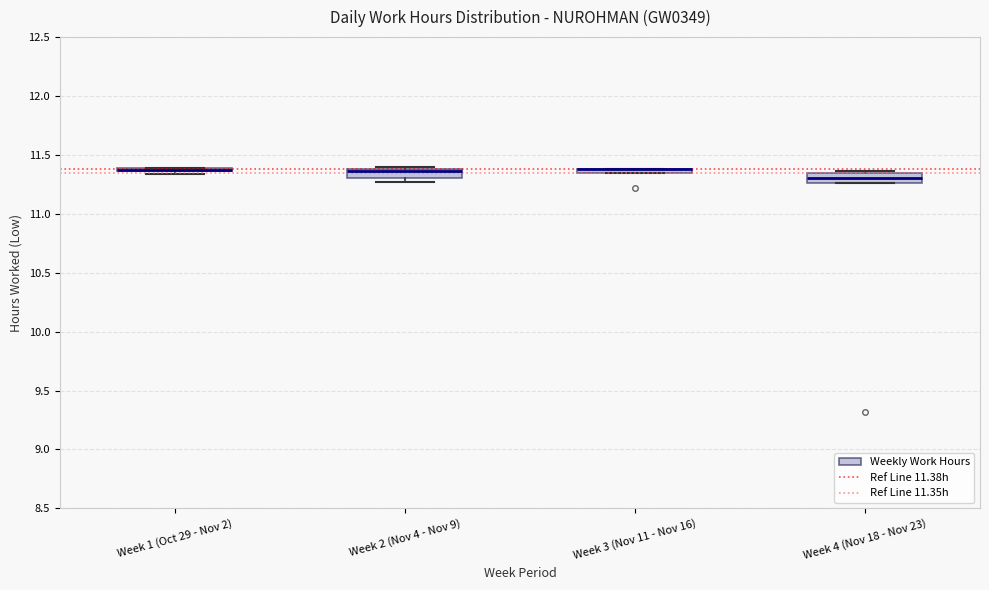

Where is the lower edge of the box for Week 1 (Oct 29 - Nov 2) on the y-axis? The values are not printed on the chart, so give them approximately, as read against the axis.

11.35